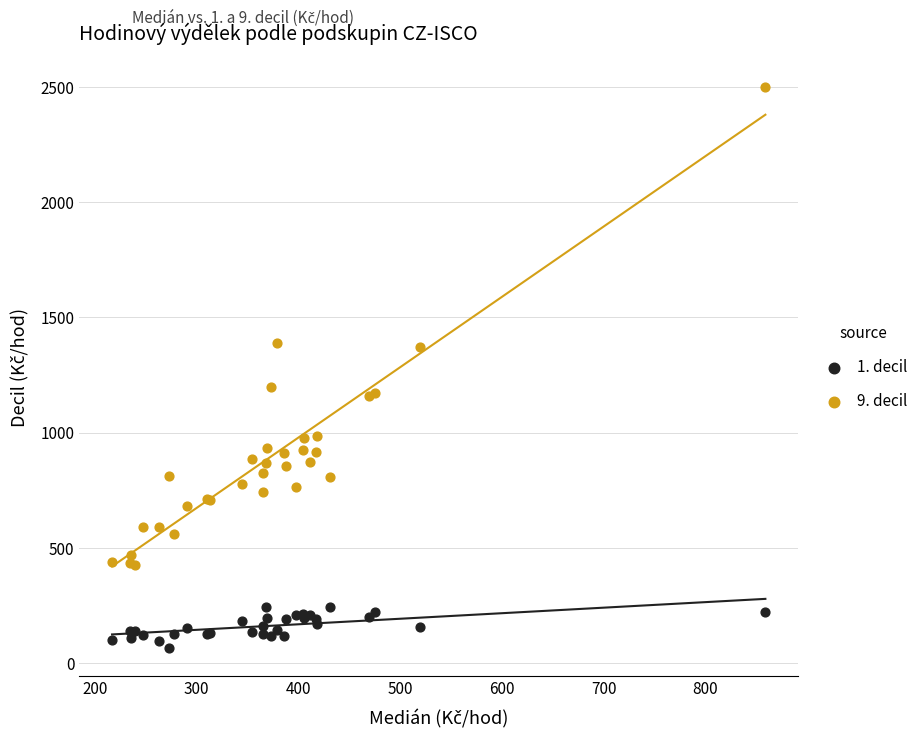

What is the X range (max minus min) for the scatter plot?

641.7